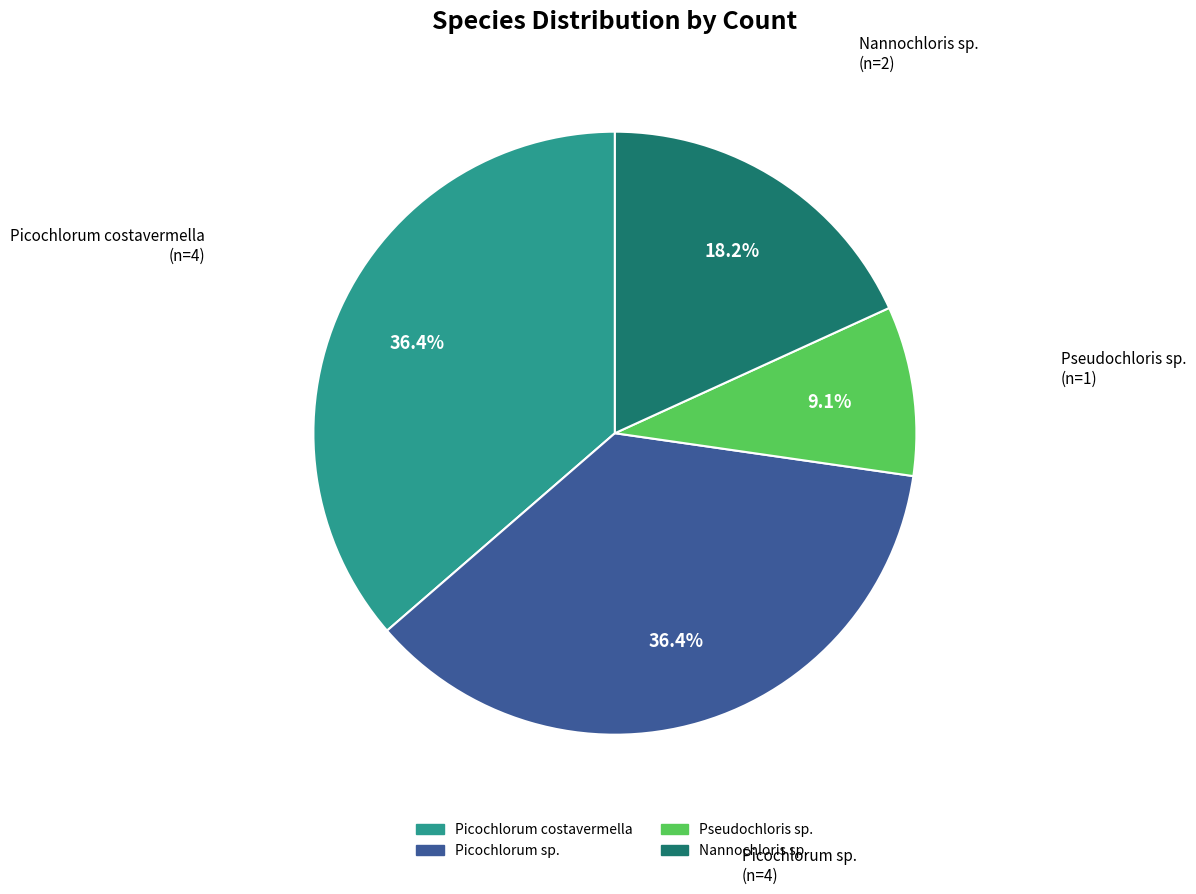

Between Picochlorum sp. and Nannochloris sp., which is larger?

Picochlorum sp.